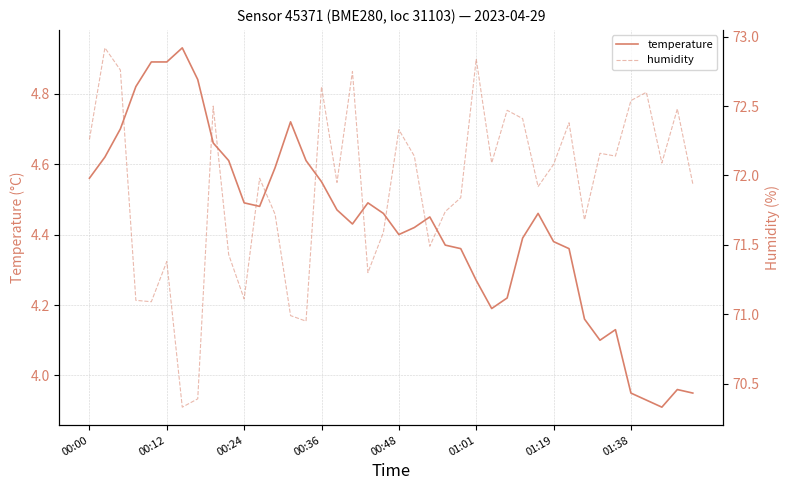

True or false: temperature has a value of 4.5 at 18.

True